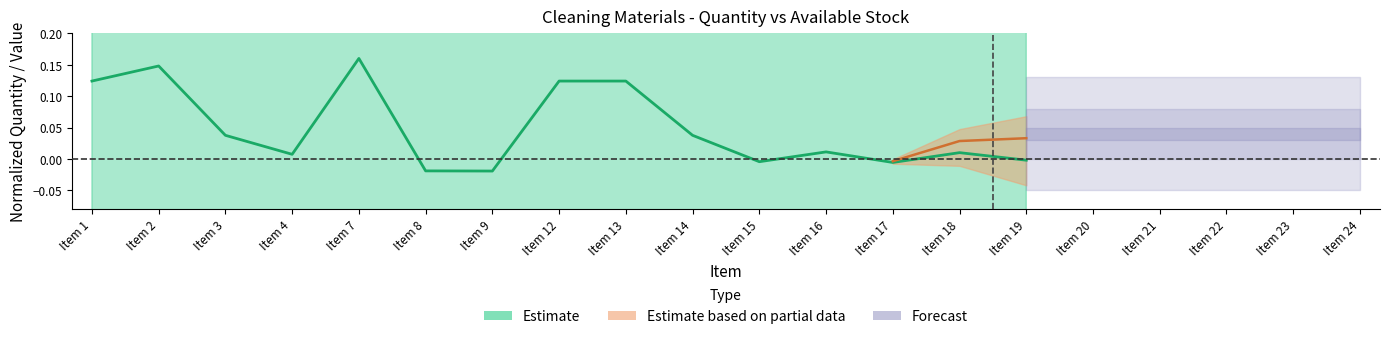

Where does the data first go above 0?

Item 1